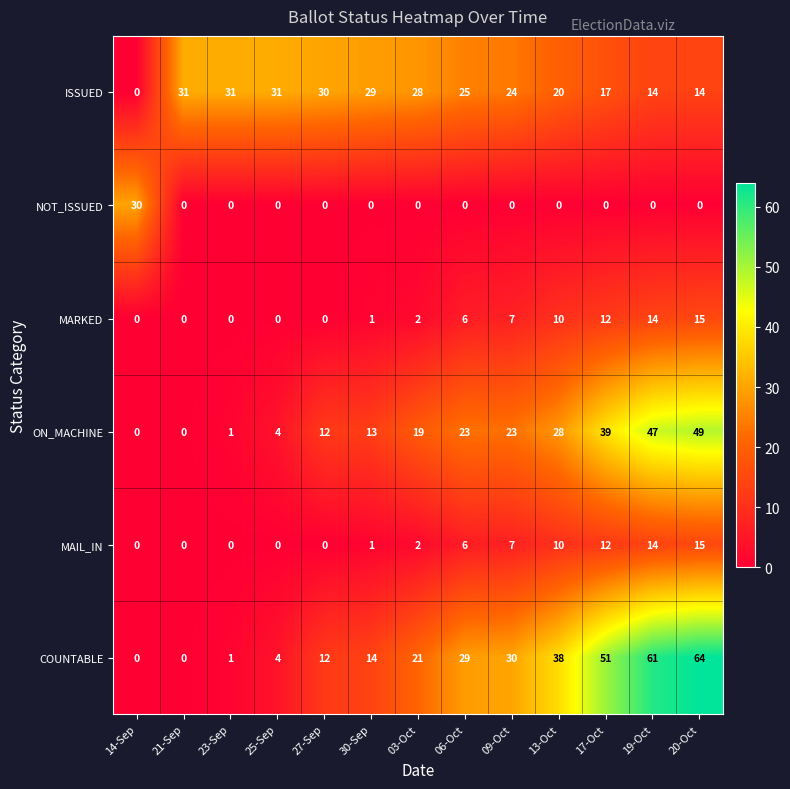

At how many categories does at least one series exceed 45?

3